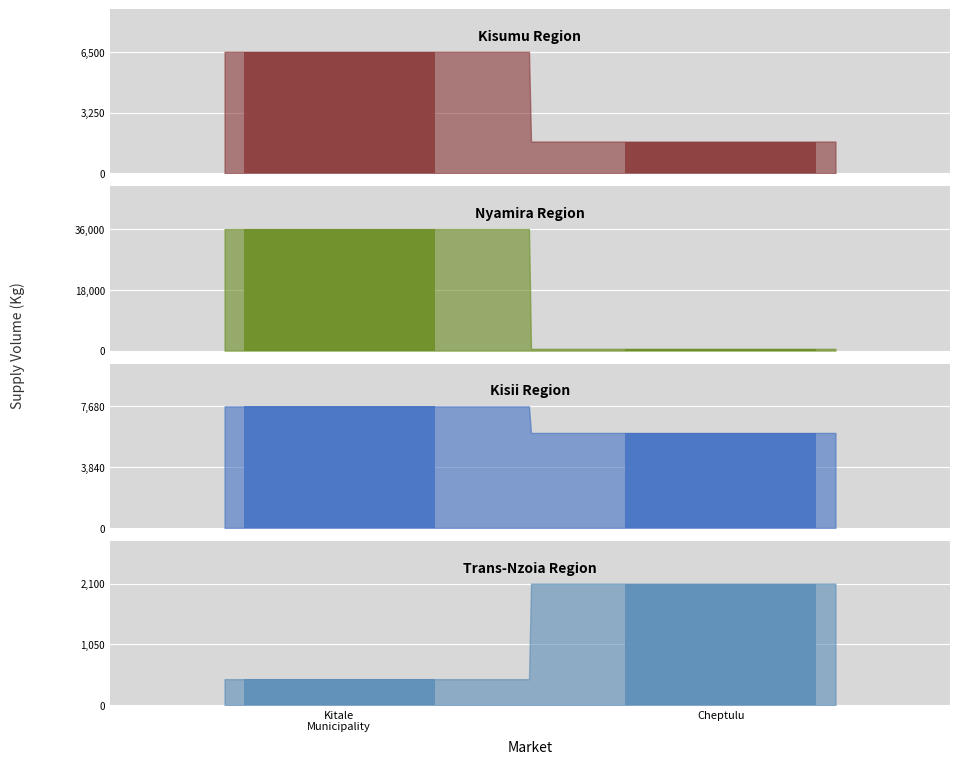

How many groups of bars are there?

2